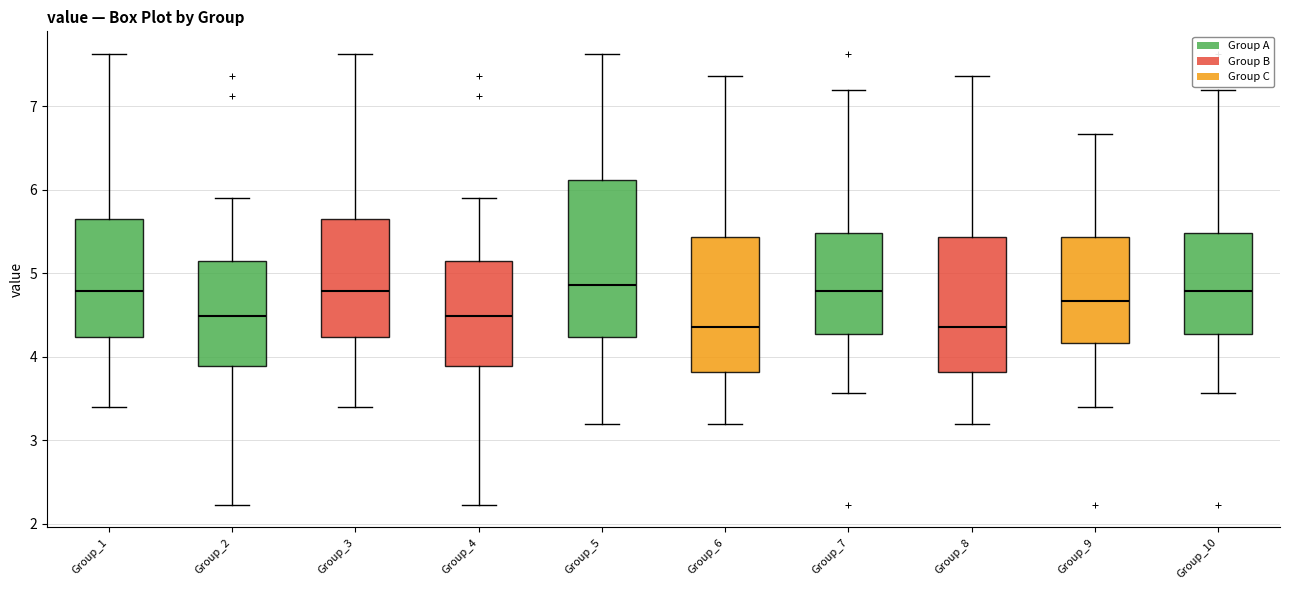

Which box is the tallest, from its lower edge to its upper edge?

Group_5